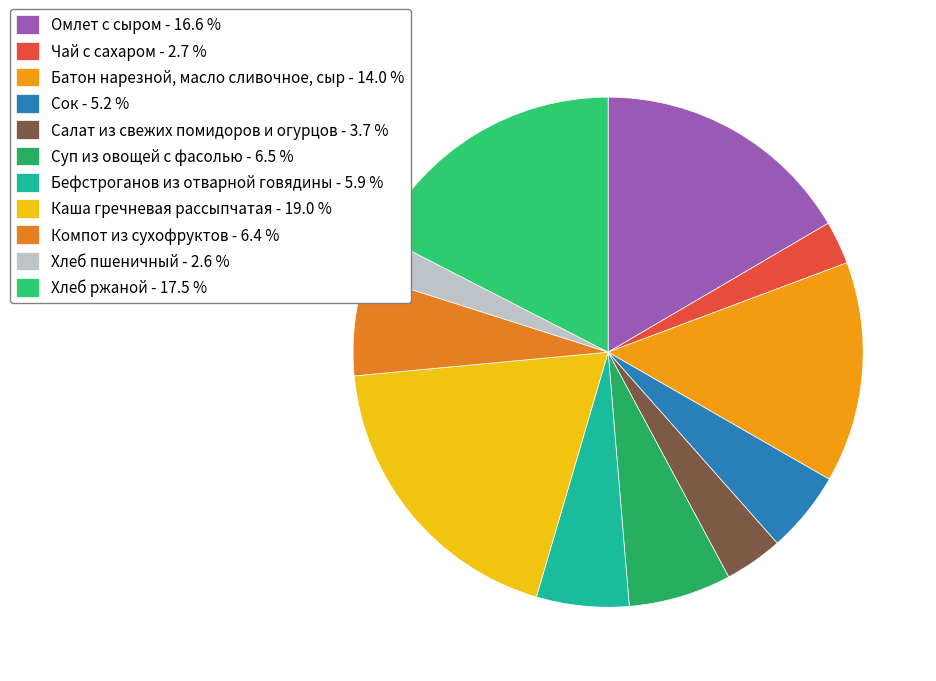

Count the number of slices in the pie.

11